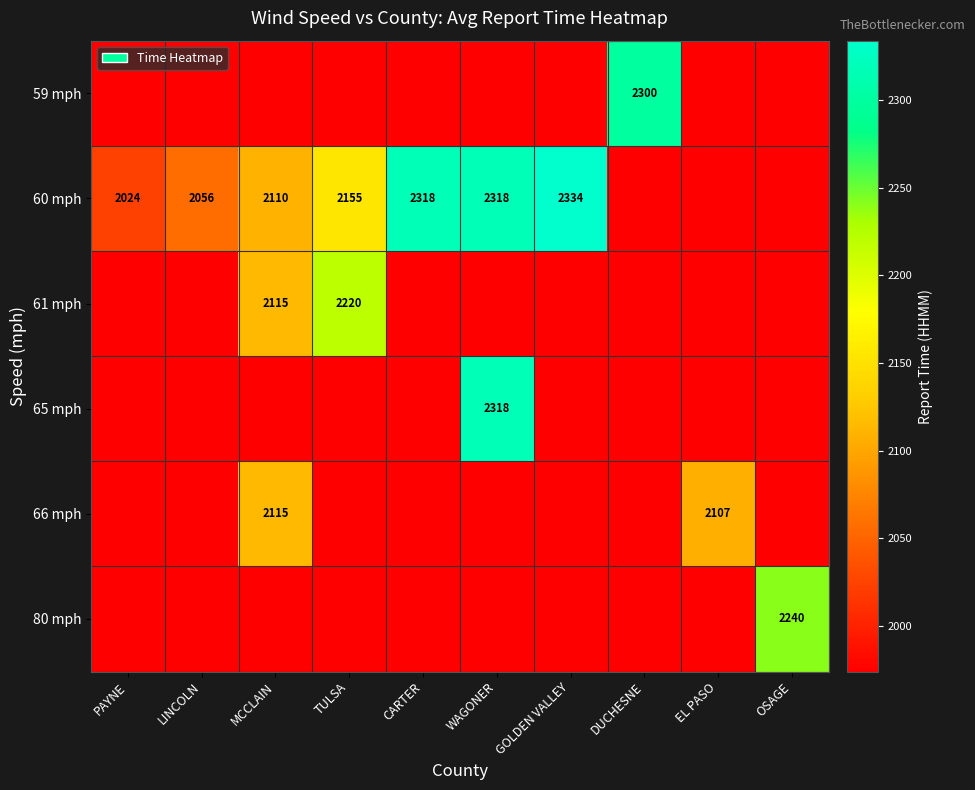

True or false: 60 mph has a value of 3745 at WAGONER.

False